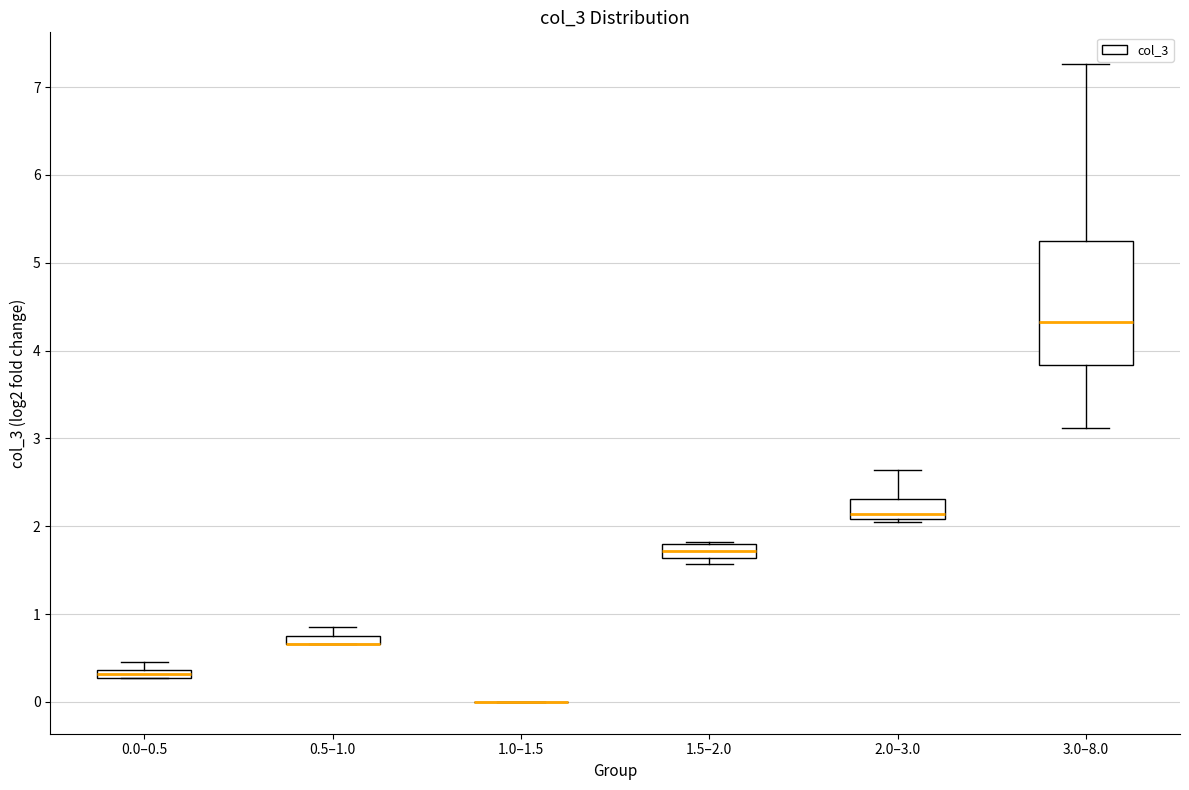

Where is the upper edge of the box for 1.5–2.0 on the y-axis? The values are not printed on the chart, so give them approximately, as read against the axis.

1.8